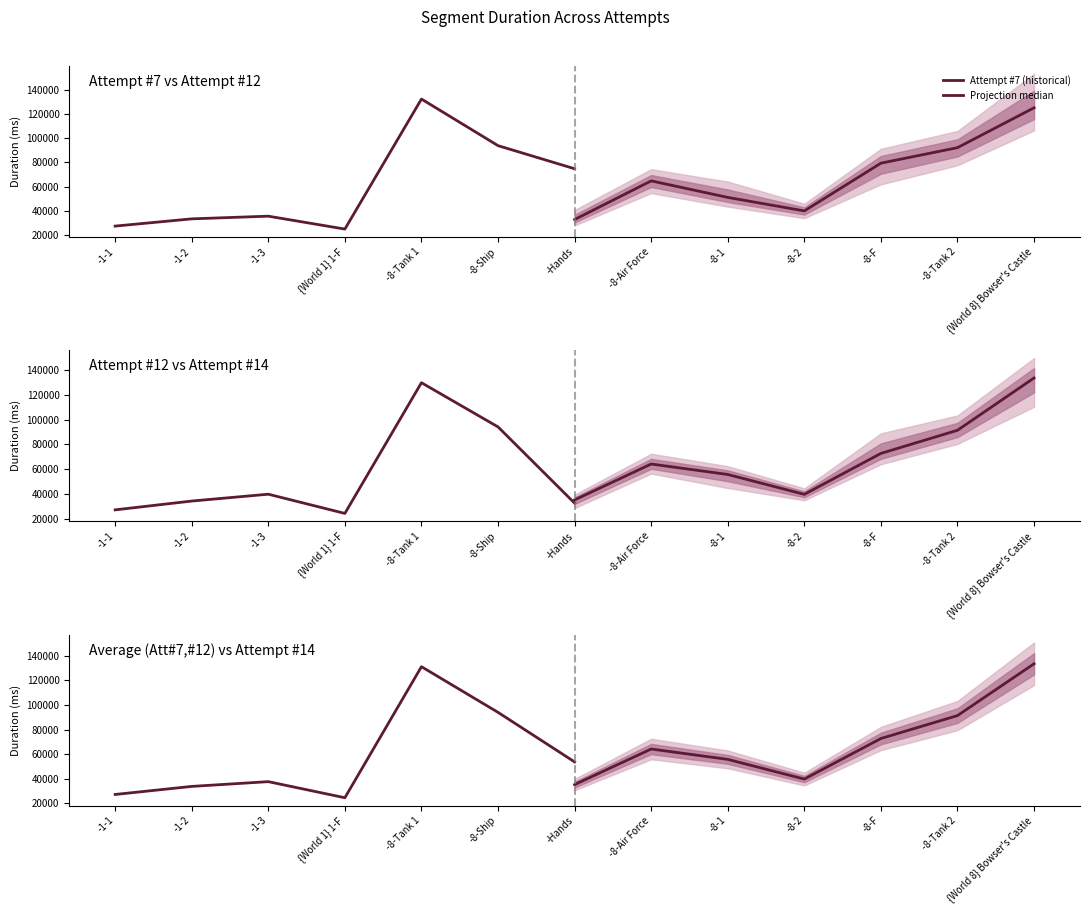

What is the value of the Projection median point at the 4th from the left?

39734.0